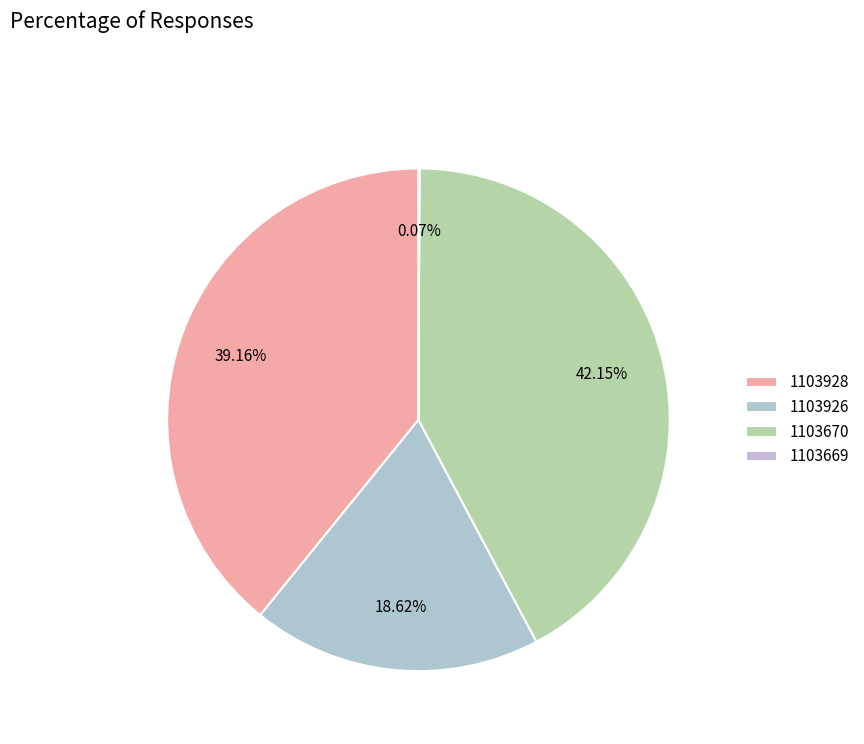

To the nearest percent, what portion does 1103670 represent?

42%